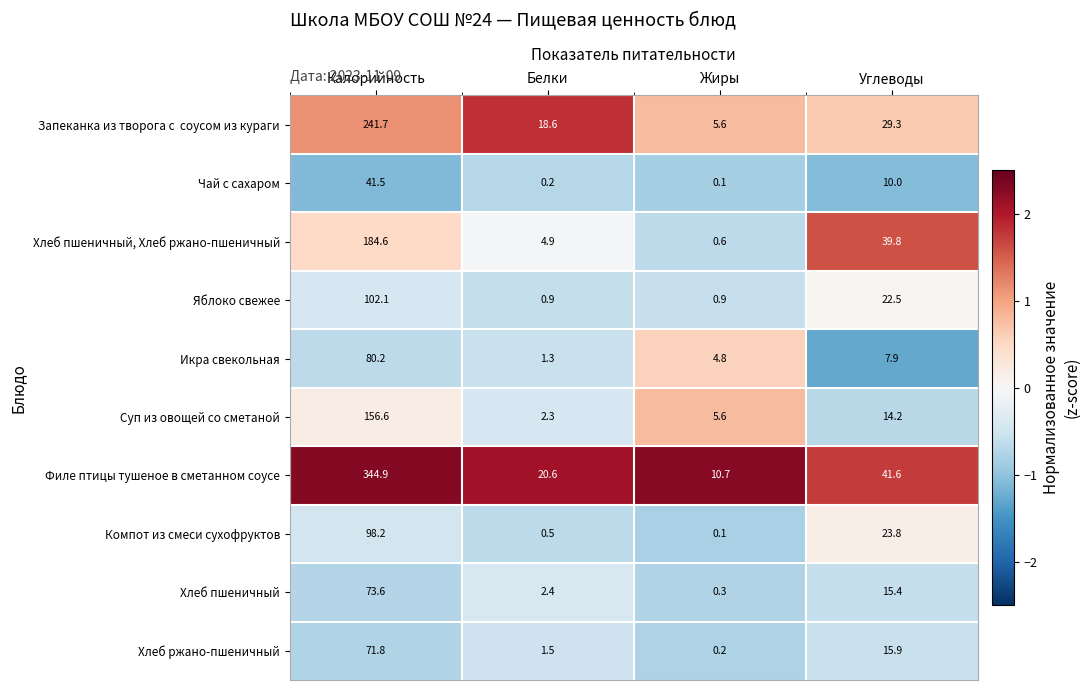

Which series has the widest spread of values?

Филе птицы тушеное в сметанном соусе